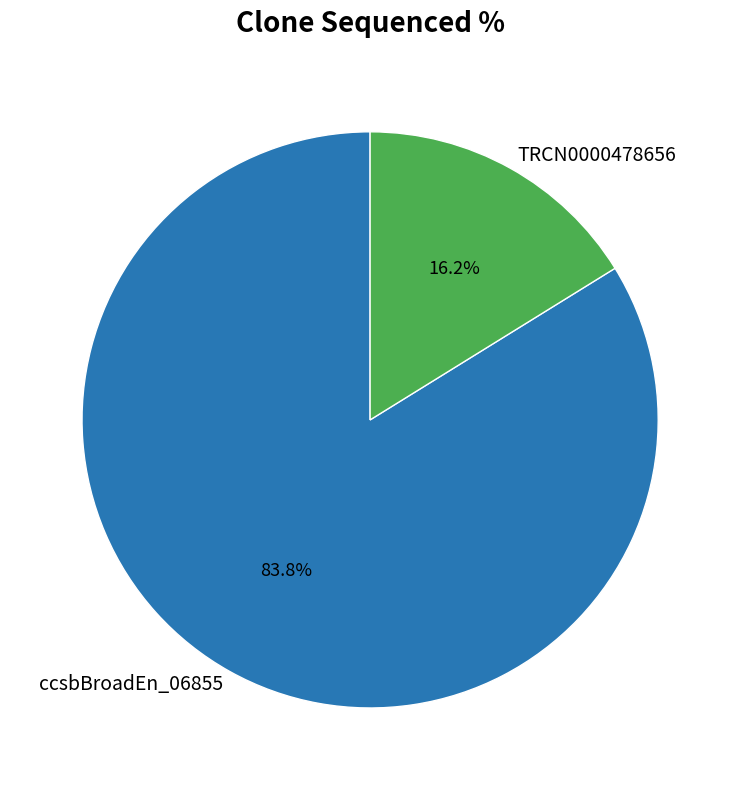

Between TRCN0000478656 and ccsbBroadEn_06855, which is larger?

ccsbBroadEn_06855